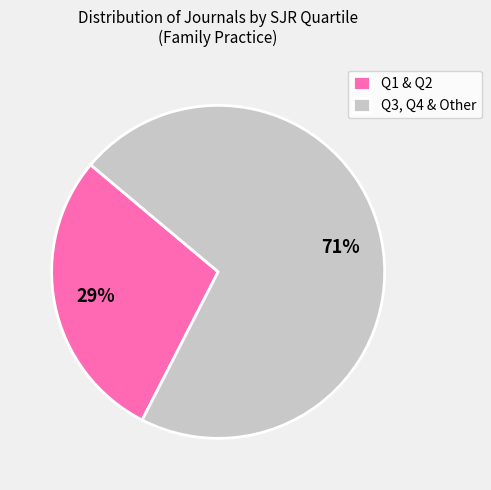

Is there any slice that represents more than half of the pie?

Yes